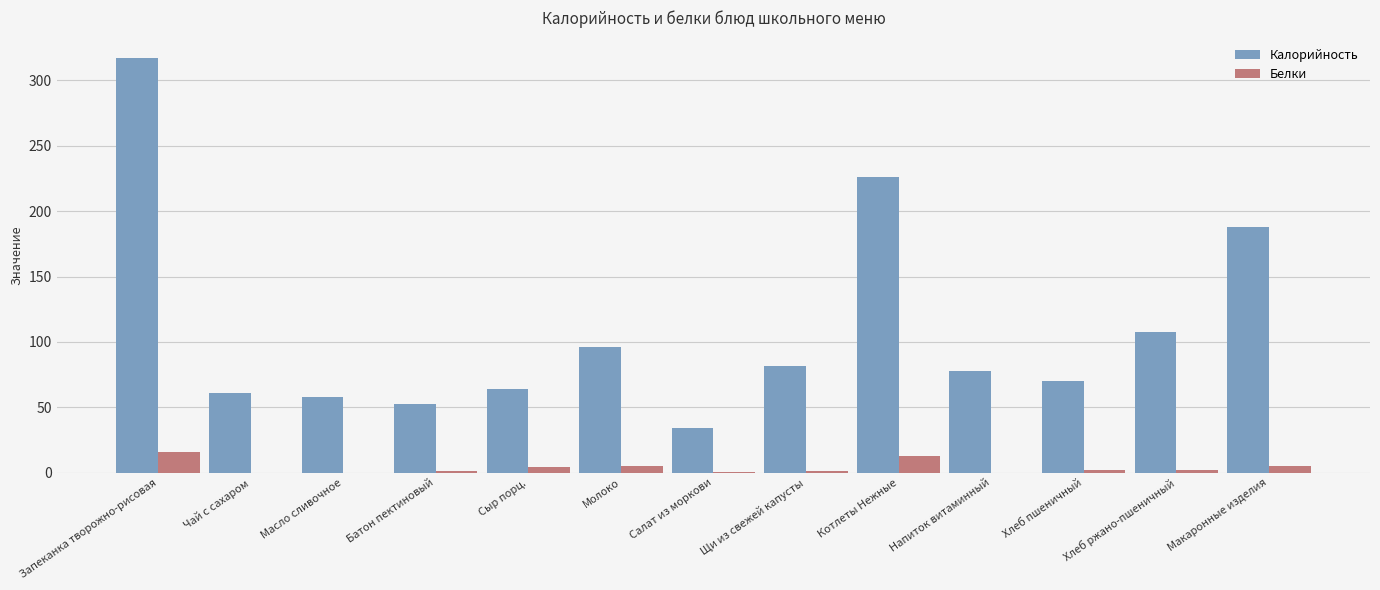

Is the value of Белки at Молоко greater than the value of Калорийность at Масло сливочное?

No